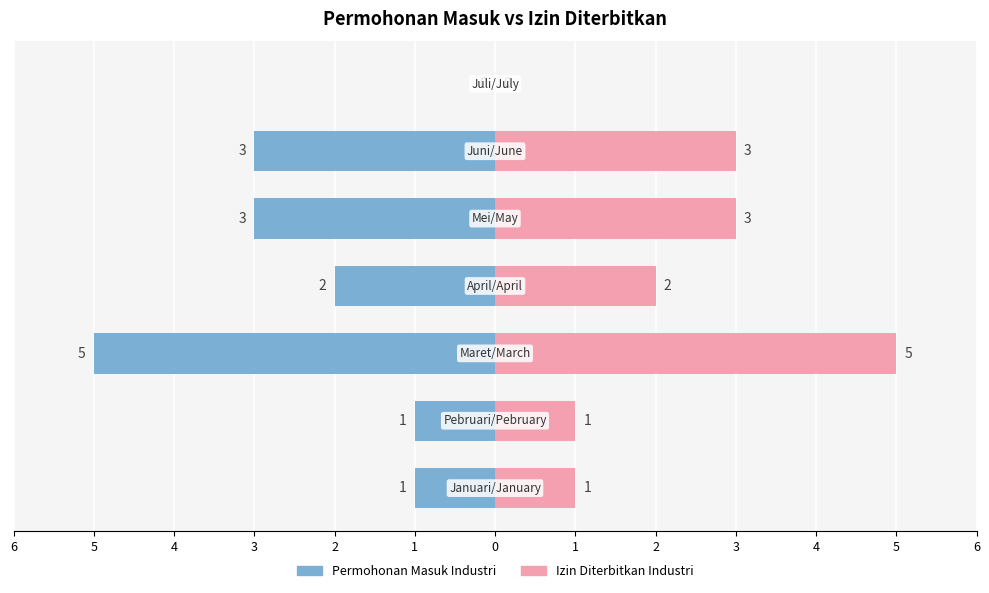

What is the value of the Izin Diterbitkan Industri bar at the 6th from the left?

3